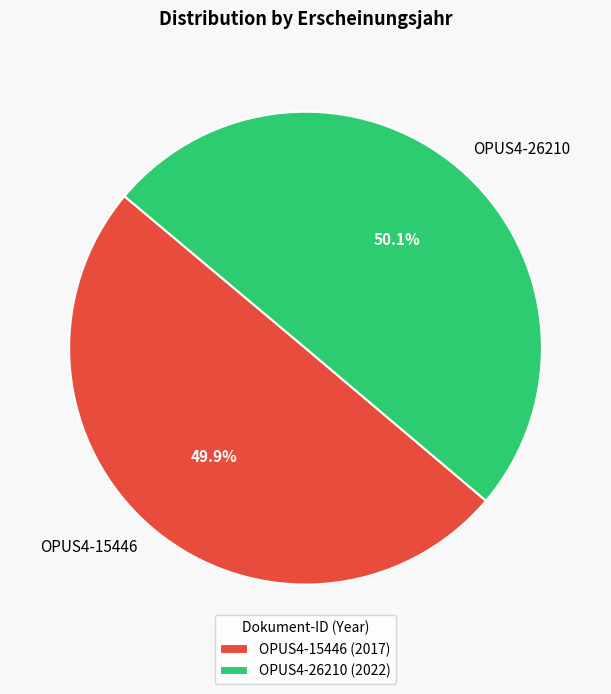

Does any single category account for the majority?

Yes